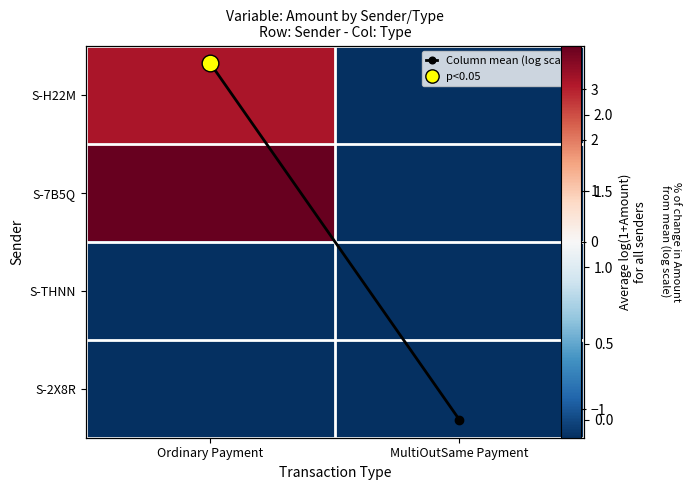

What is the sum of the S-H22M values at Ordinary Payment and MultiOutSame Payment?

2.0